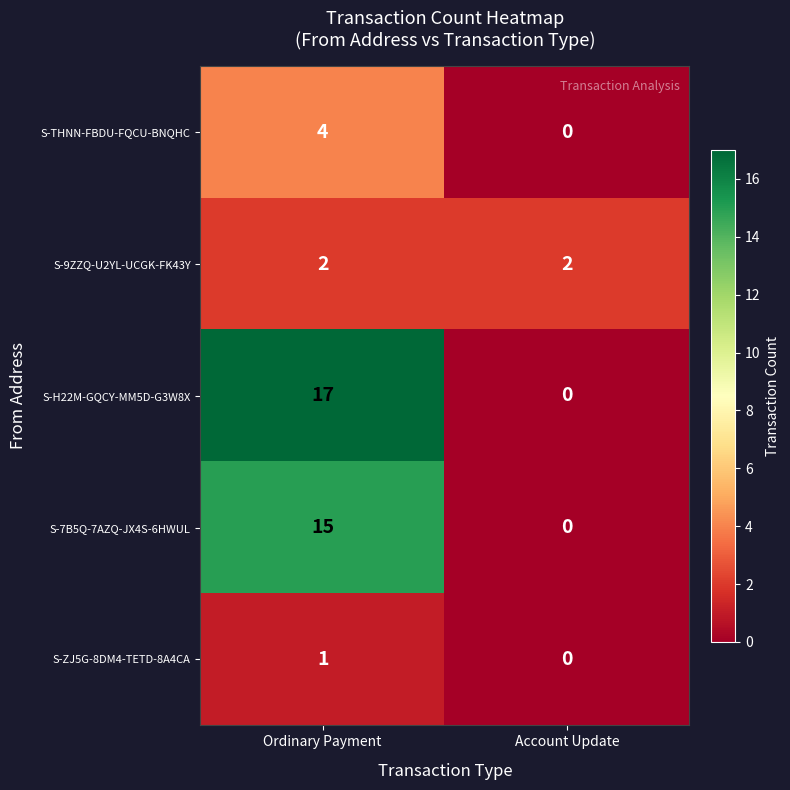

Which series has the largest range (max minus min)?

S-H22M-GQCY-MM5D-G3W8X